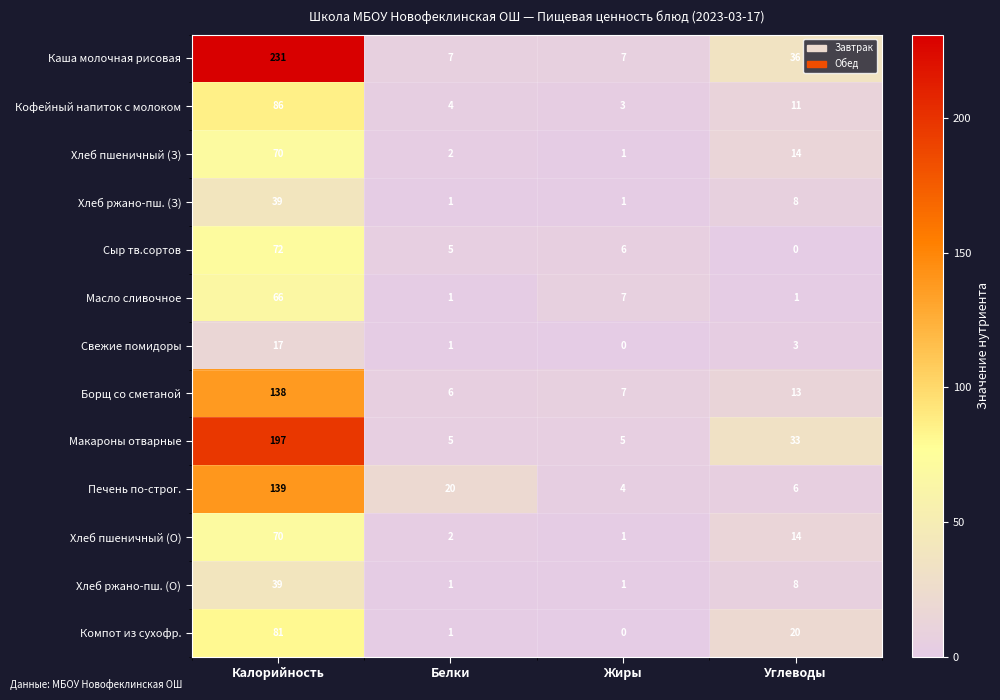

Which series has the largest total across all categories?

Каша молочная рисовая